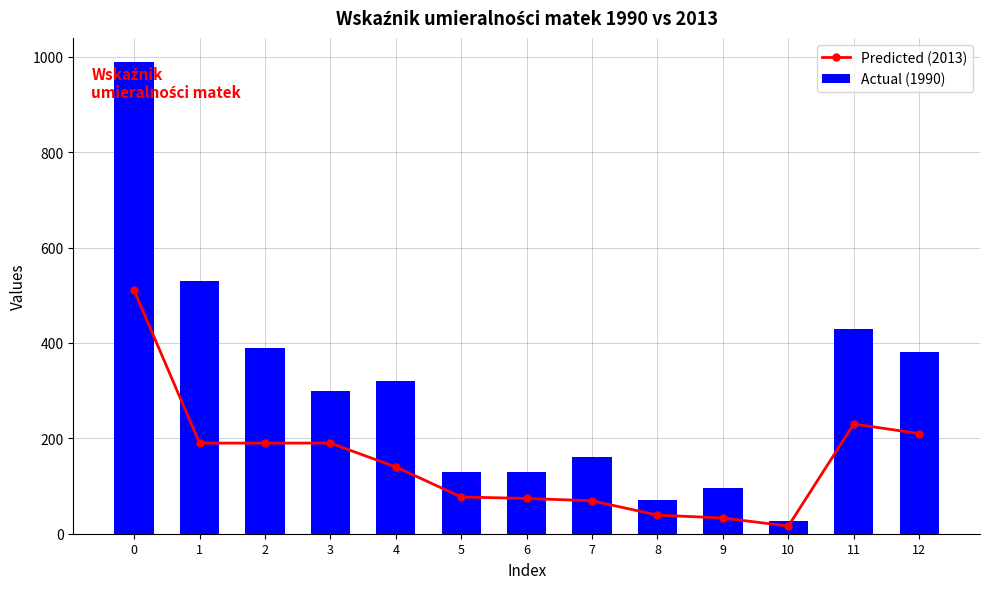

What is the approximate value of Actual (1990) at 5, to the nearest 50?

150